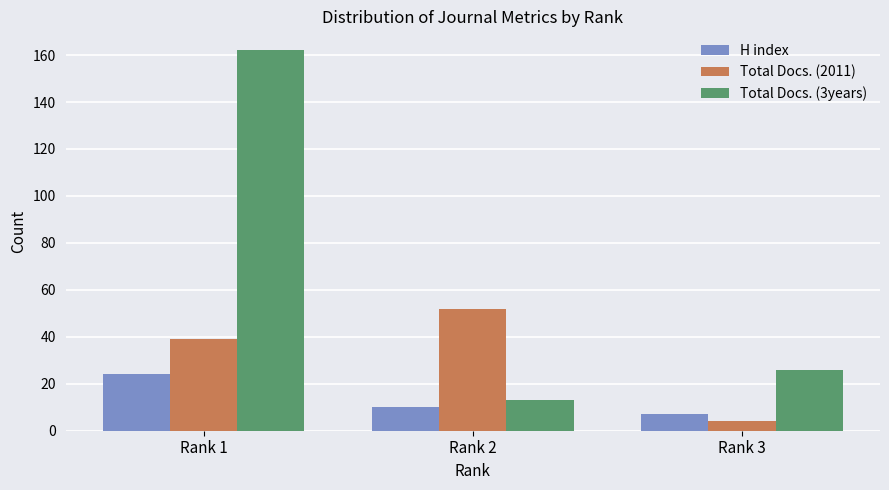

How many groups of bars are there?

3